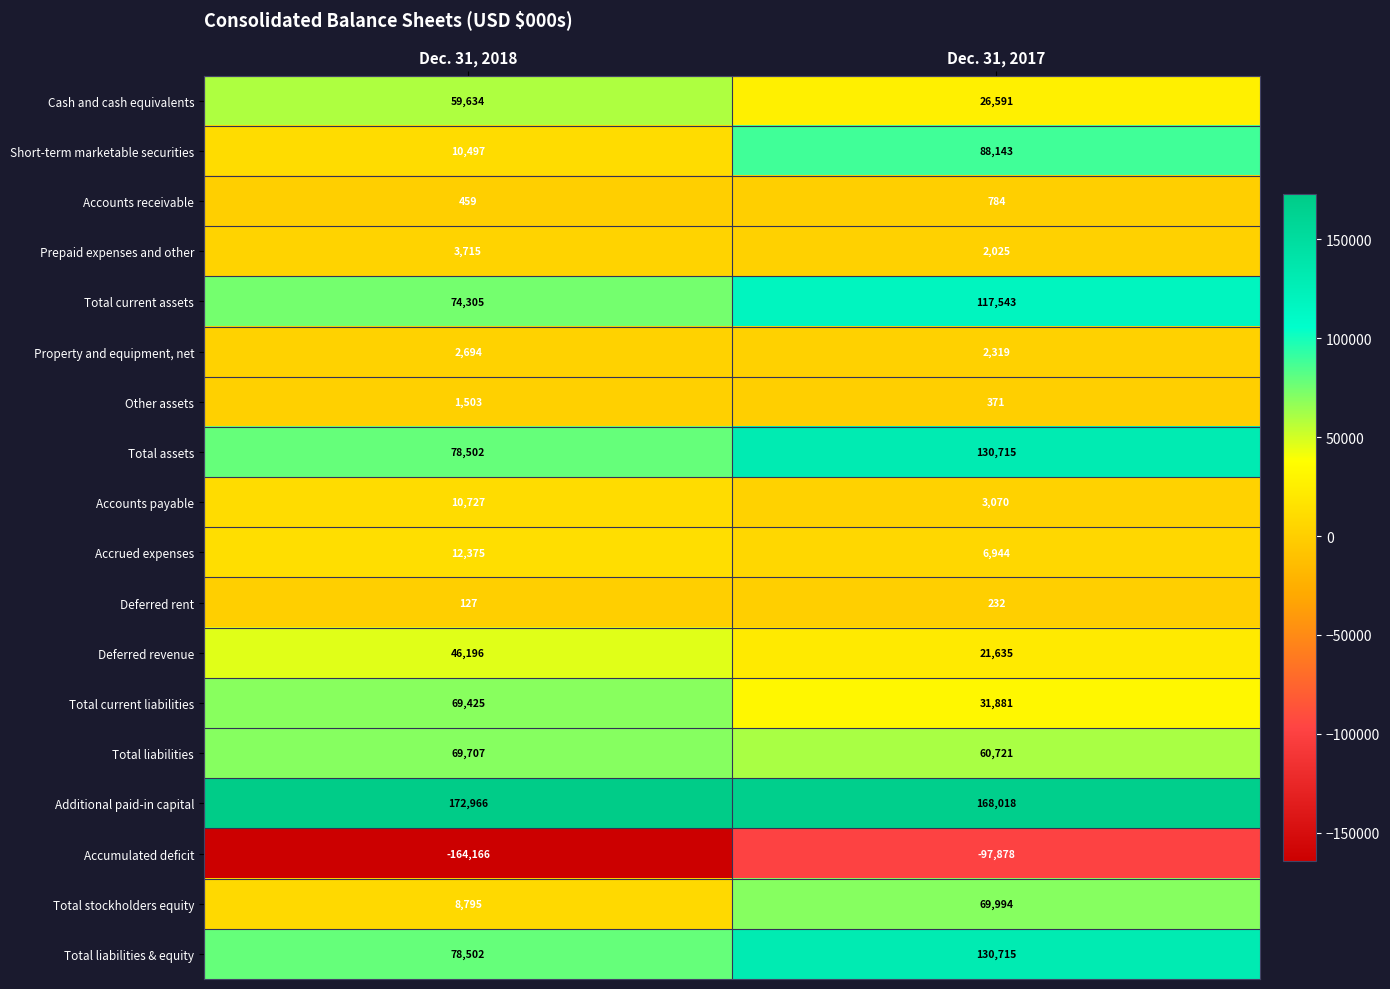

True or false: Total assets has a value of 78502 at Dec. 31, 2018.

True